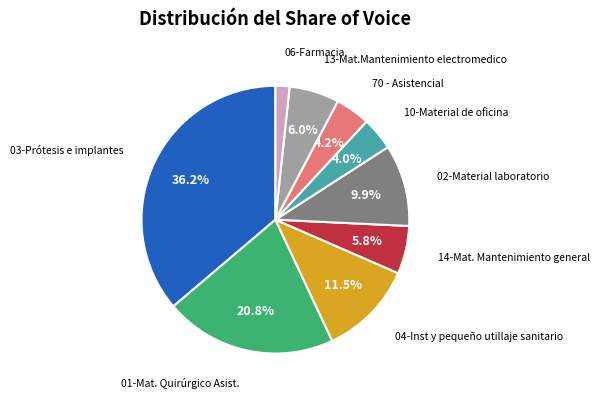

Does any single category account for the majority?

No